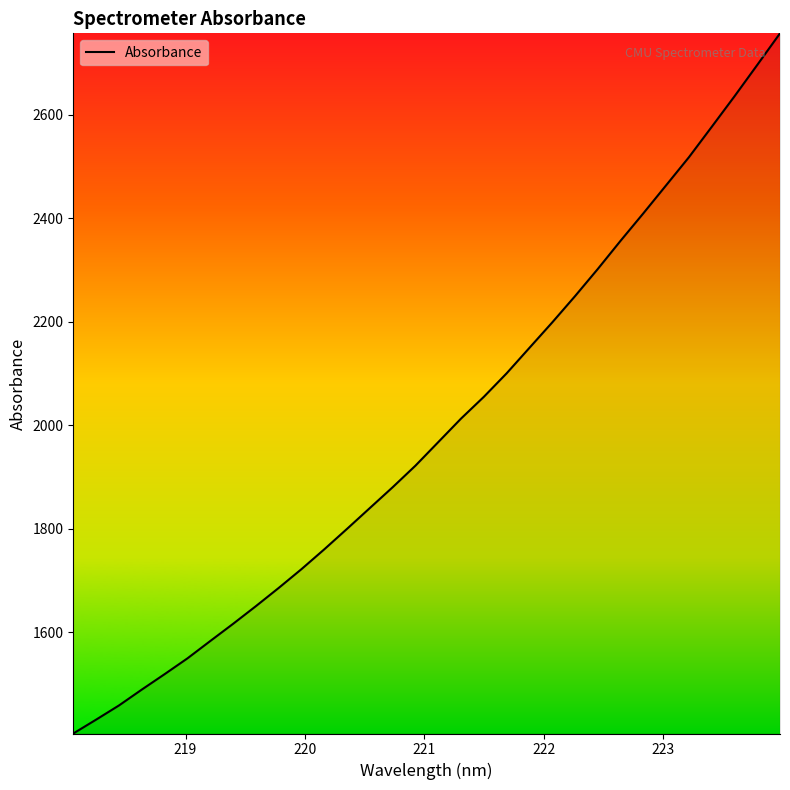

What is the greatest value displayed?

2757.8